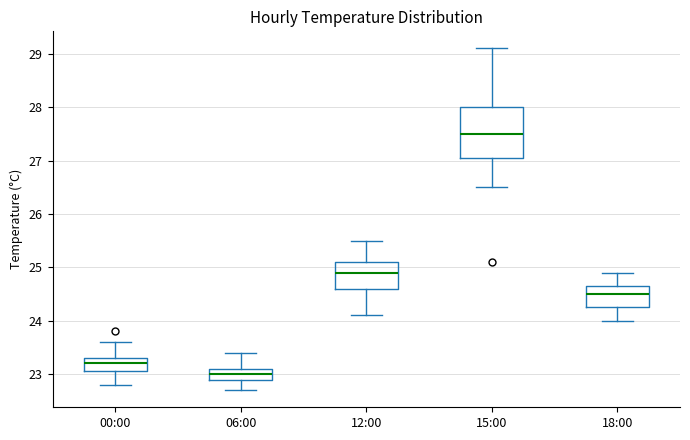

Which box's median line is the highest?

15:00